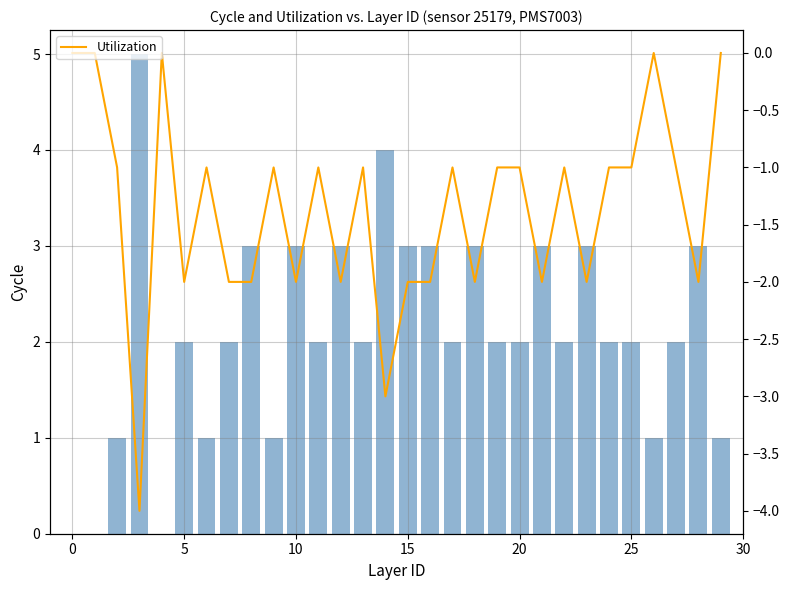

What is the value of the Utilization bar at the 24th from the left?

-2